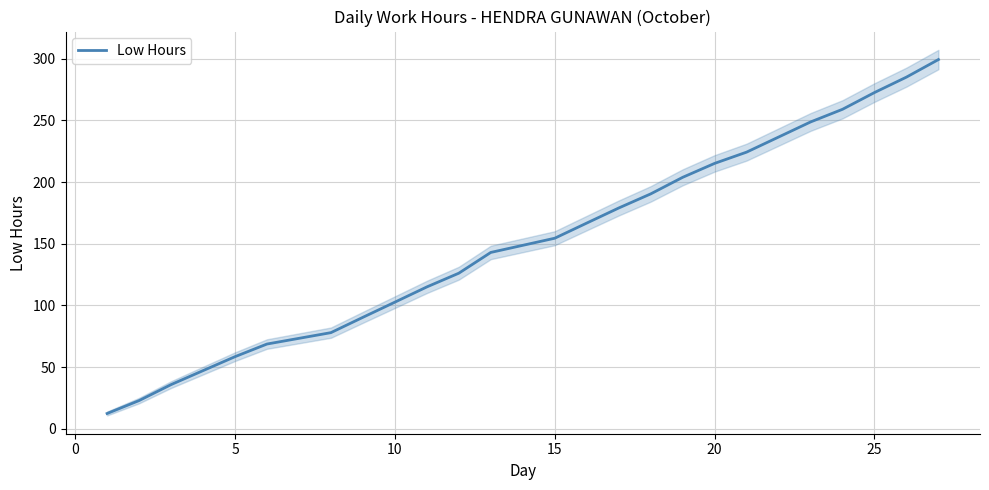

What is the change in value from 20 to 22?

+23.8